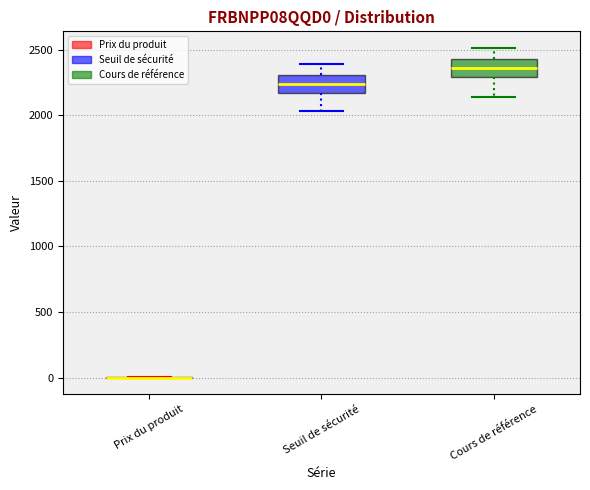

Reading left to right, transcribe this box plot: for each box, give where its median line is, the range the box spans, and where its two whiskers end, as read against the y-axis. The values are not printed on the chart, so give them approximately, as read against the axis.

Prix du produit: box collapsed to a line at 0, whiskers 0 to 0
Seuil de sécurité: median 2250, box 2150 to 2300, whiskers 2050 to 2400
Cours de référence: median 2350, box 2300 to 2400, whiskers 2150 to 2500